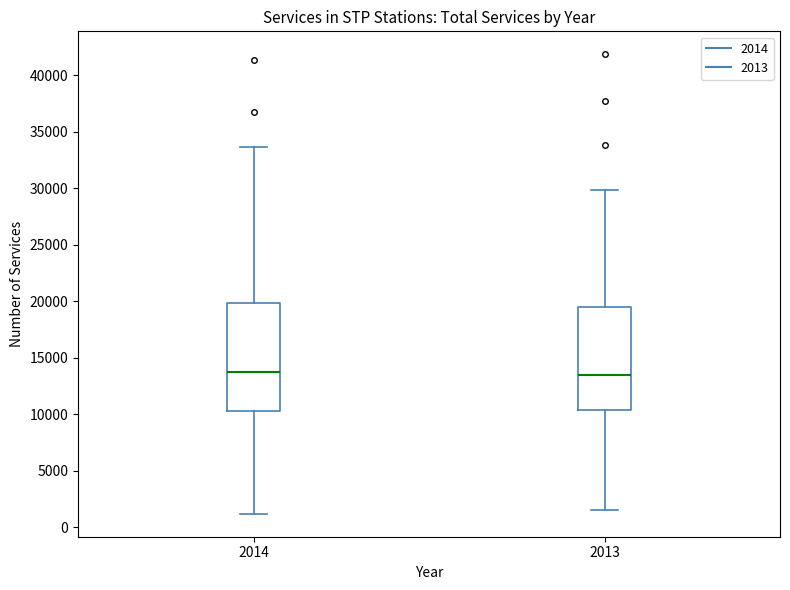

Reading left to right, transcribe this box plot: for each box, give where its median line is, the range the box spans, and where its two whiskers end, as read against the y-axis. The values are not printed on the chart, so give them approximately, as read against the axis.

2014: median 14000, box 10500 to 20000, whiskers 1000 to 33500
2013: median 13500, box 10500 to 19500, whiskers 1500 to 30000